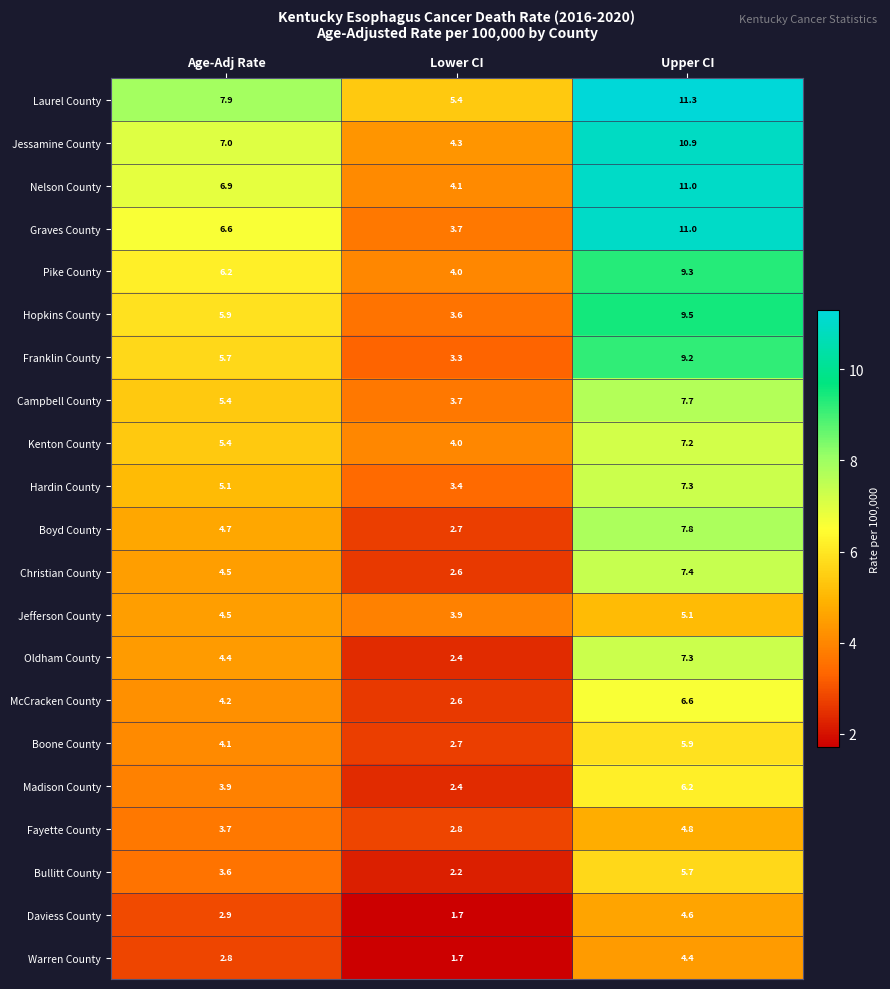

The Nelson County series shows 12.0 at Age-Adj Rate. True or false?

False